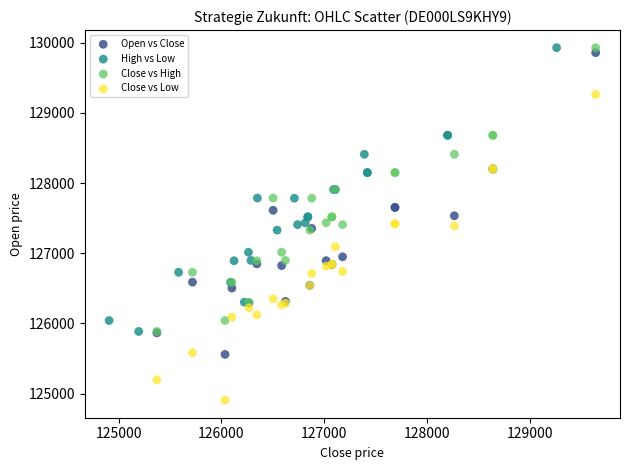

Which series reaches the minimum Y coordinate?

Close vs Low